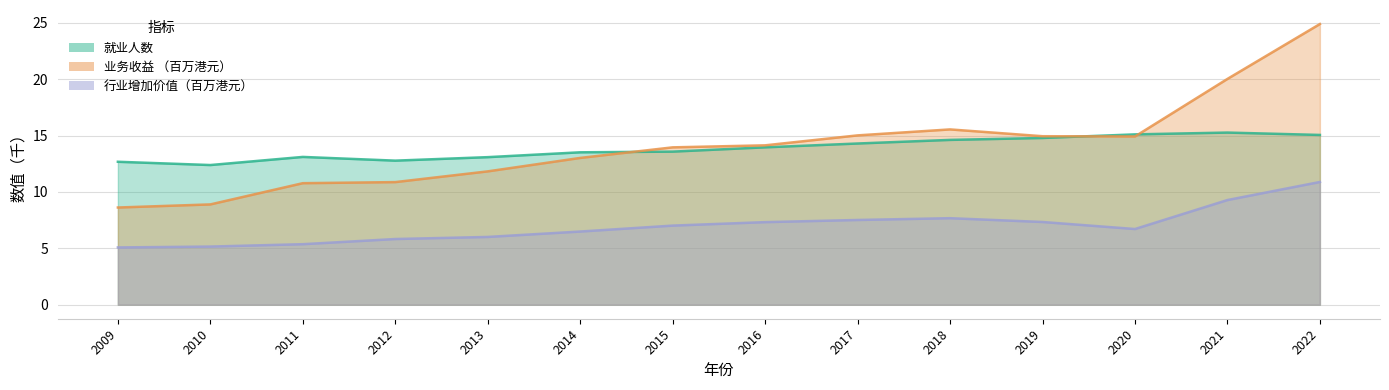

List the series in order of their peak value, lowest first.

行业增加价值（百万港元）, 就业人数, 业务收益 （百万港元）